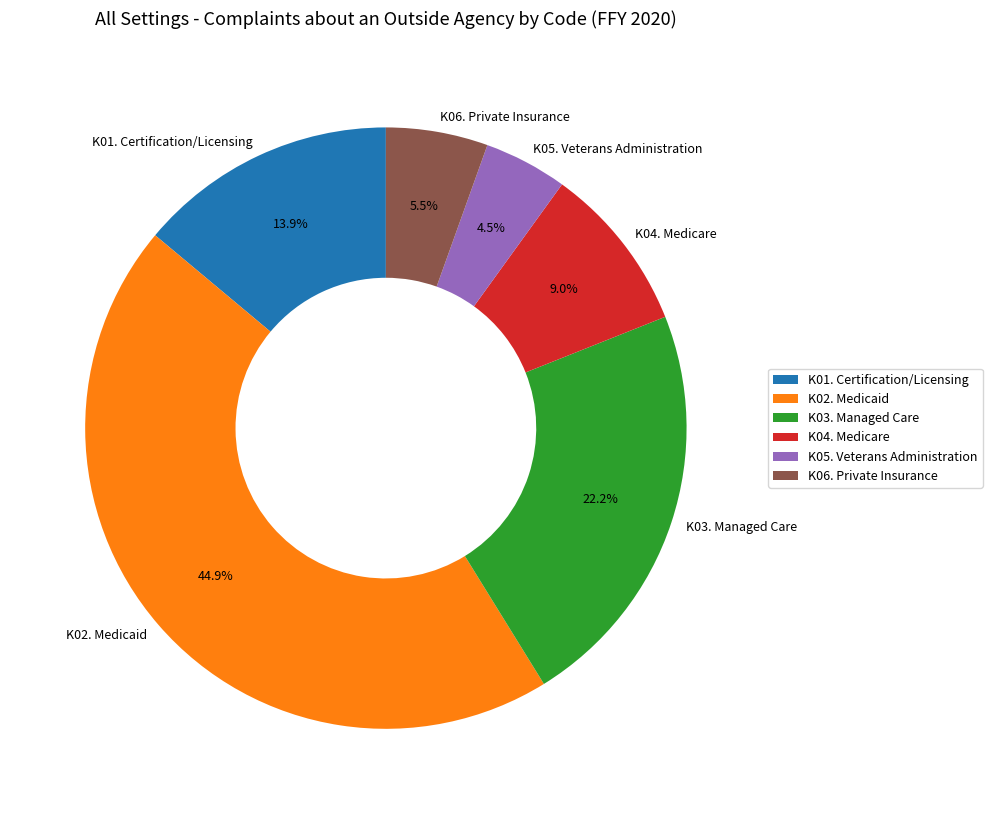

The K06. Private Insurance slice represents 1% of the pie. True or false?

False